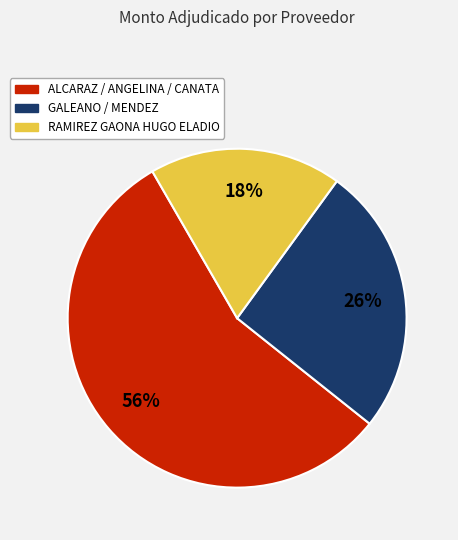

To the nearest percent, what is the difference between the largest and smallest slice percentages?

38%